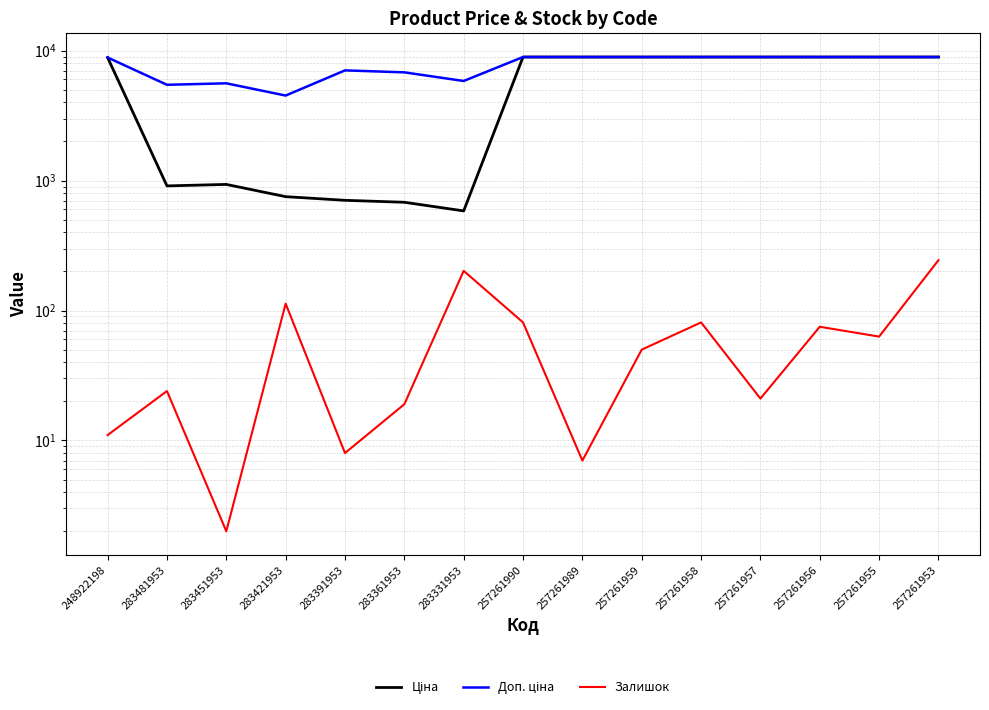

True or false: Доп. ціна and Залишок intersect in this chart.

False